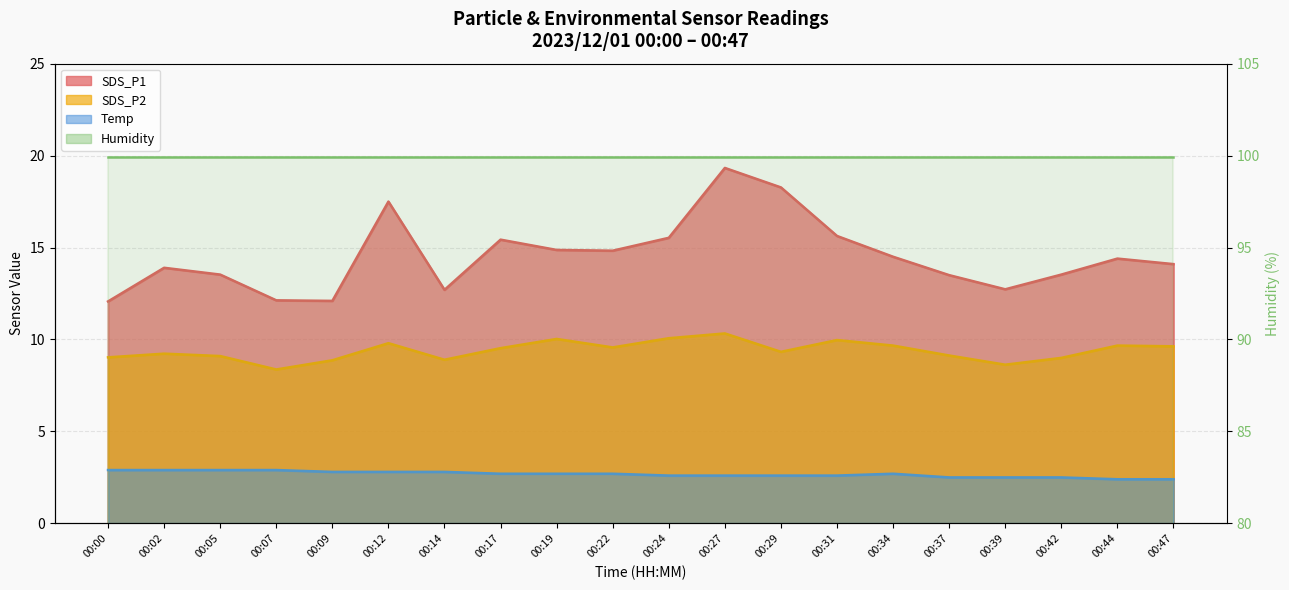

Where is the first local maximum for Temp?

00:34